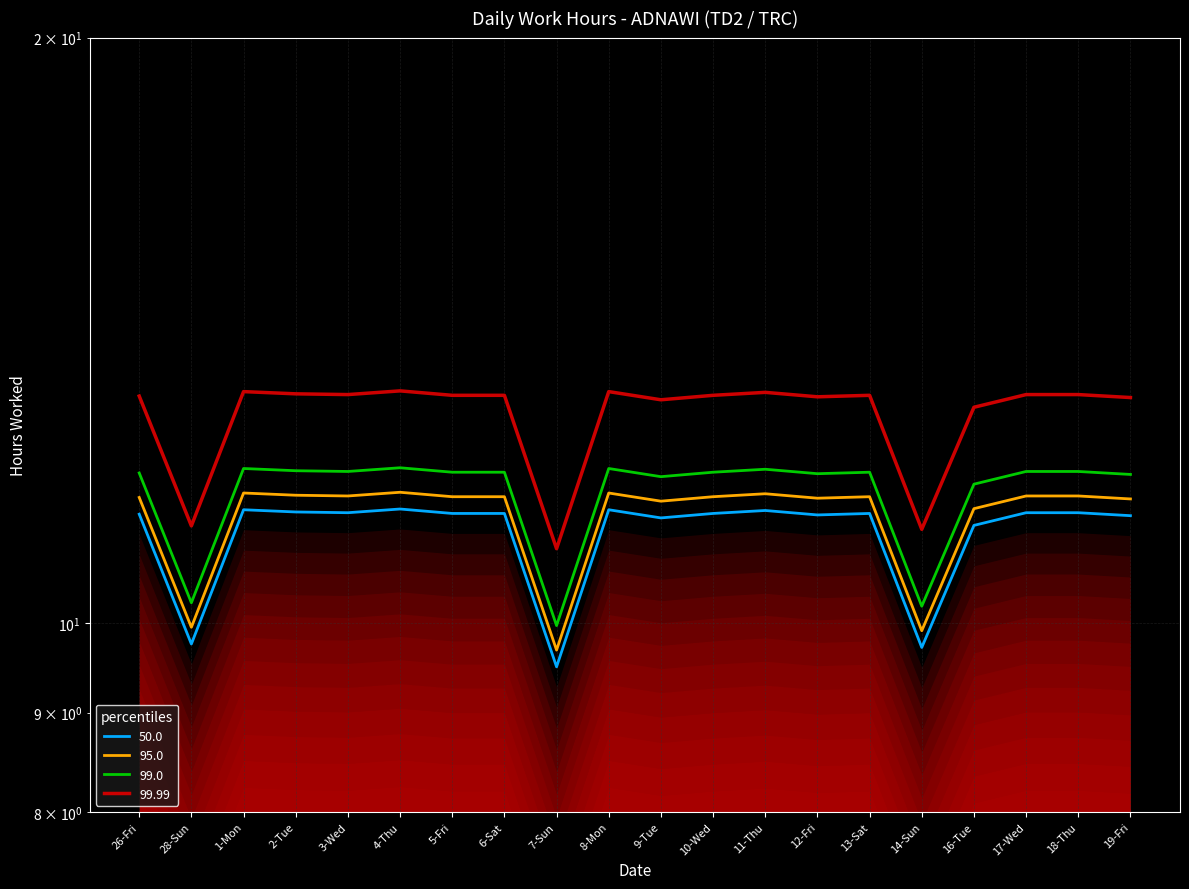

The chart shows a value of 11.6 at 10-Wed. True or false?

True